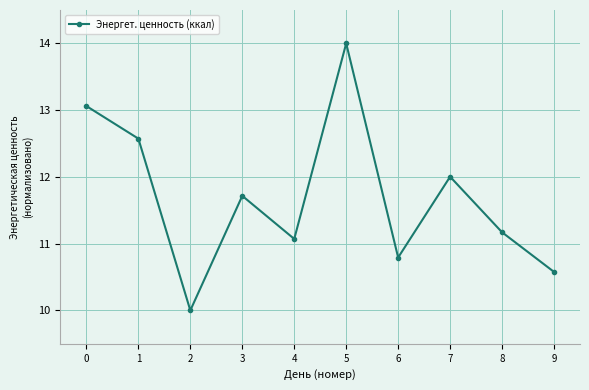

Is it true that the value at 0 is 13.1?

True